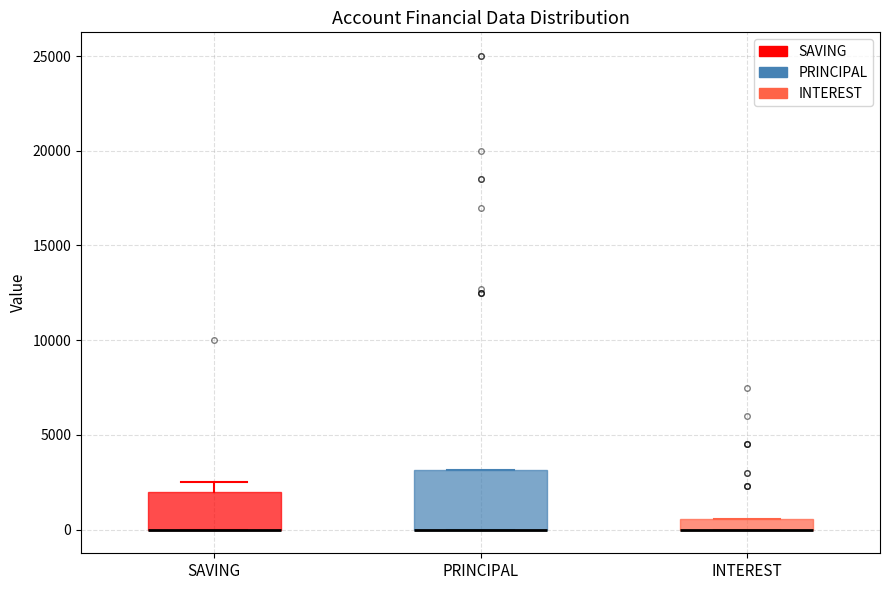

Where is the lower edge of the box for INTEREST on the y-axis? The values are not printed on the chart, so give them approximately, as read against the axis.

0